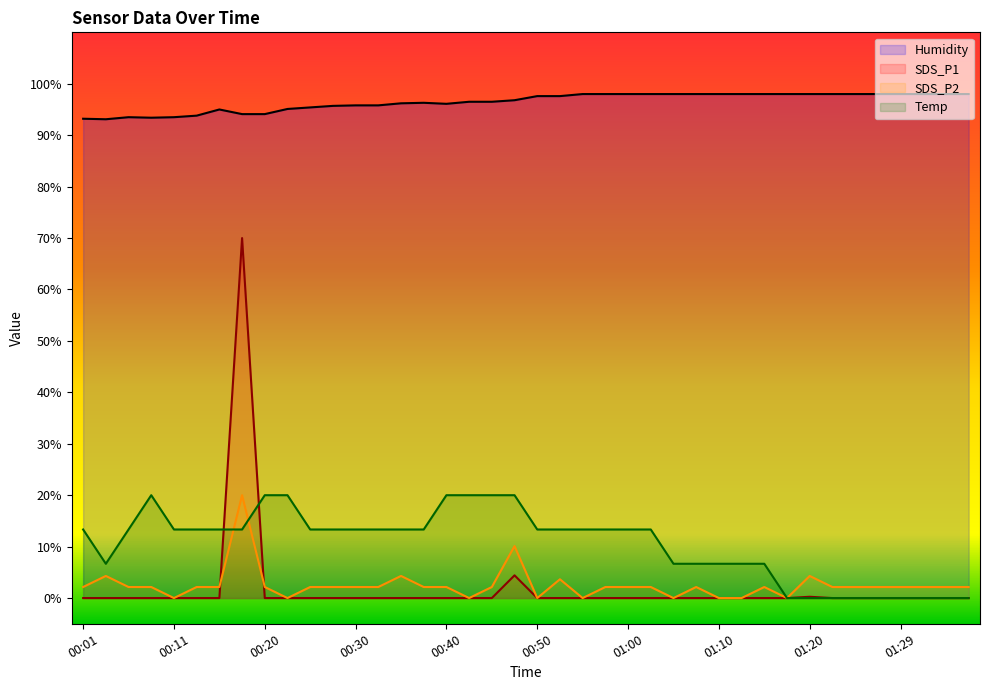

True or false: Humidity and SDS_P1 cross at least once.

False